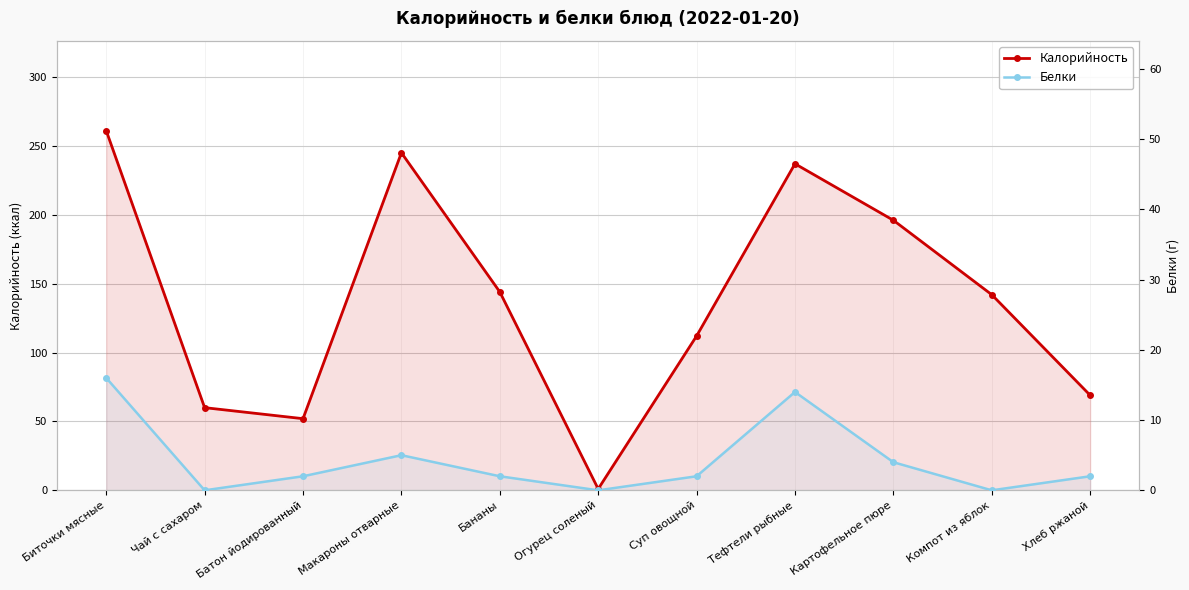

How many values in the Белки series exceed 2?

4